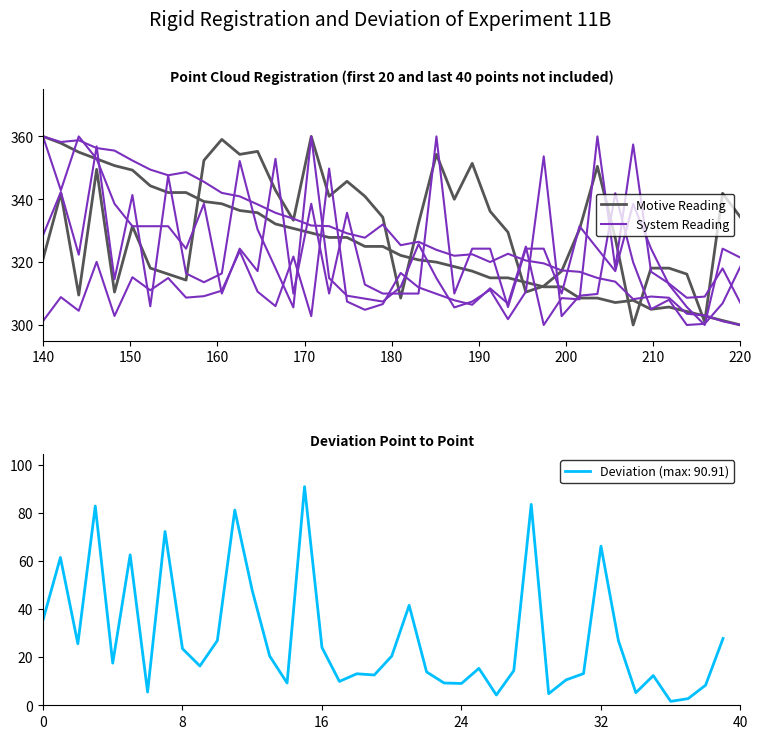

What is the maximum value for Deviation (max: 90.91)?

90.9